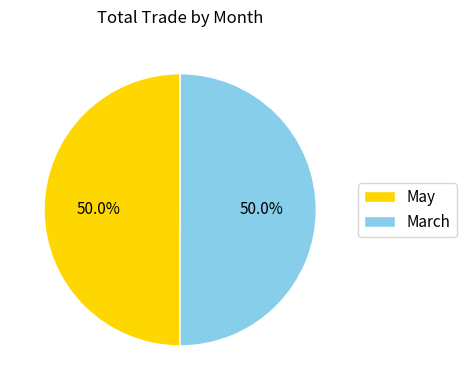

To the nearest percent, what percentage of the pie is May?

50%